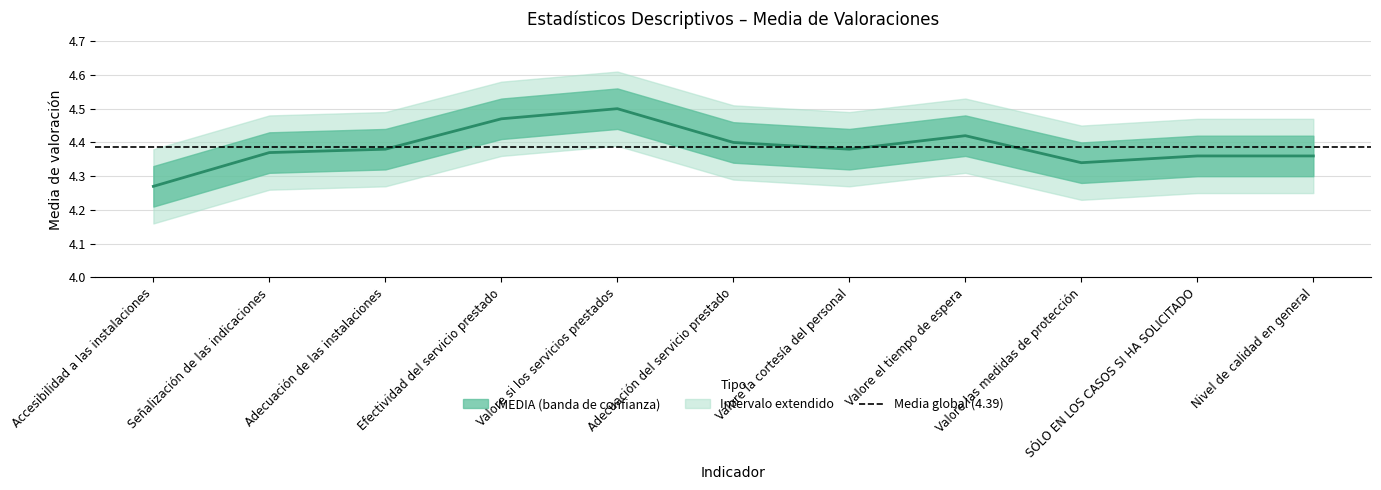

Rank the categories by value from highest to lowest.

Valore si los servicios prestados, Efectividad del servicio prestado, Valore el tiempo de espera, Adecuación del servicio prestado, Adecuación de las instalaciones, Valore la cortesía del personal, Señalización de las indicaciones, SÓLO EN LOS CASOS SI HA SOLICITADO, Nivel de calidad en general, Valore las medidas de protección, Accesibilidad a las instalaciones